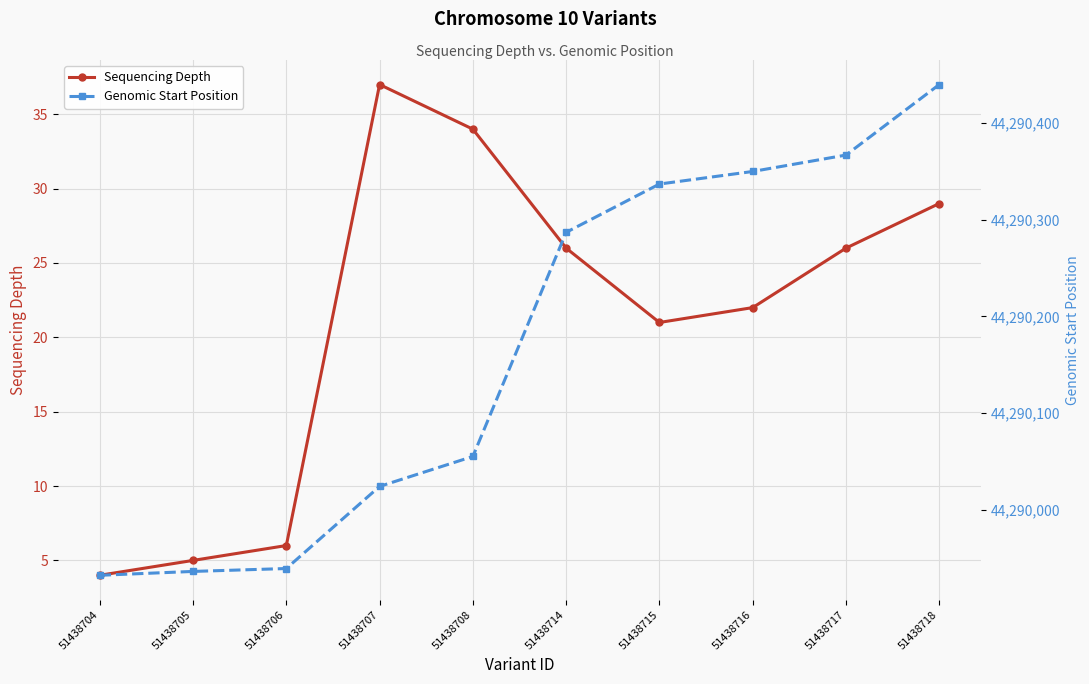

The value of Genomic Start Position at 51438704 is 13945817. True or false?

False